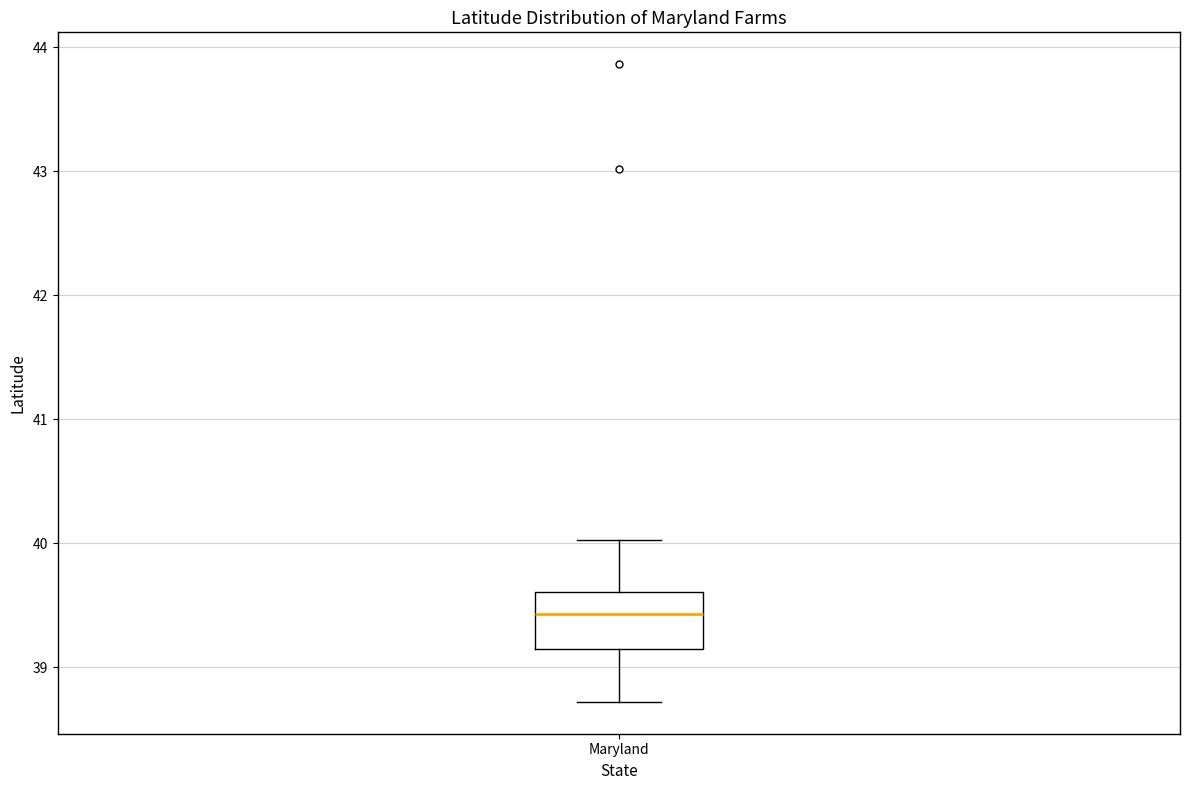

Where is the upper edge of the box for Maryland on the y-axis? The values are not printed on the chart, so give them approximately, as read against the axis.

39.6